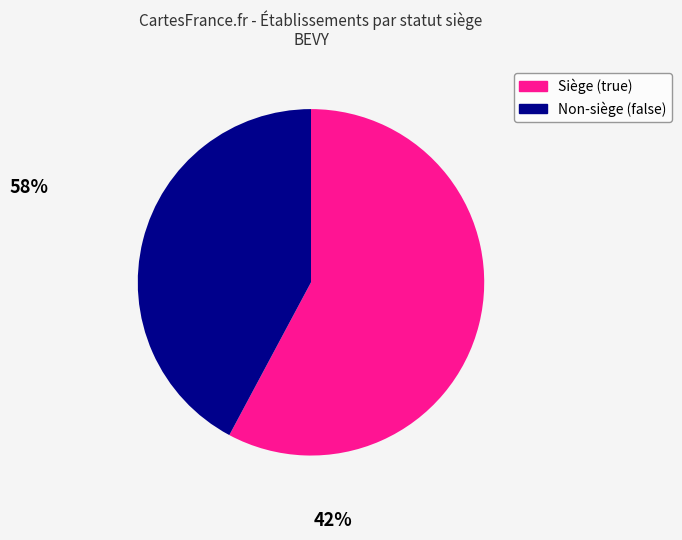

Does any single category account for the majority?

Yes